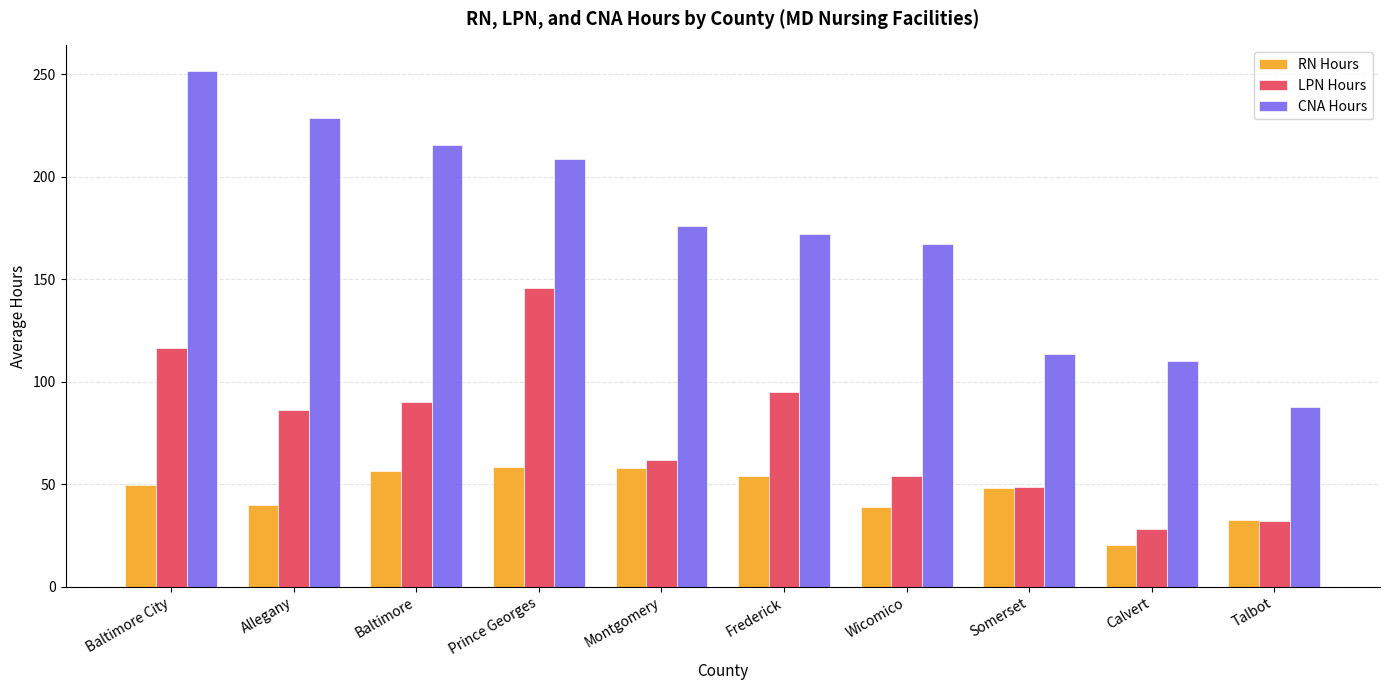

Are the bars horizontal?

No